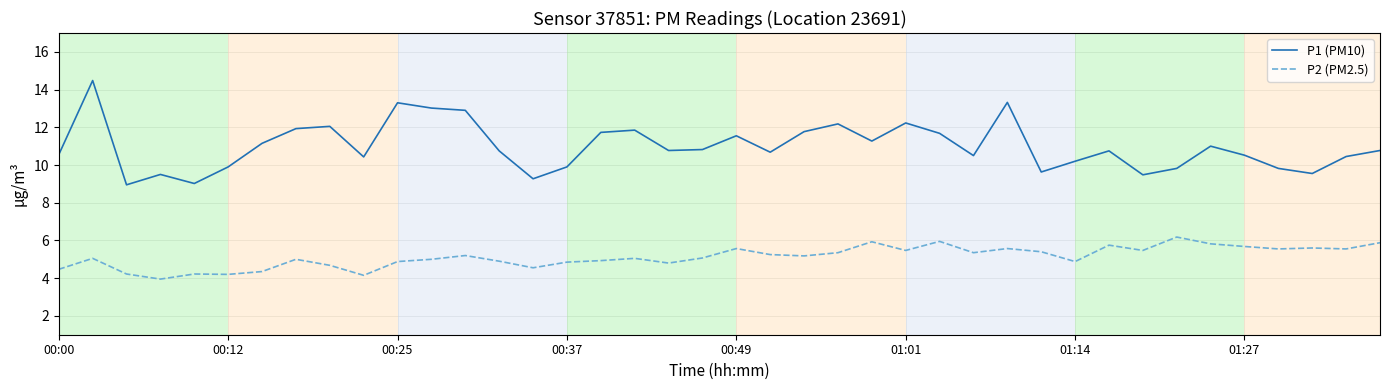

What is the maximum value for P1 (PM10)?

14.5